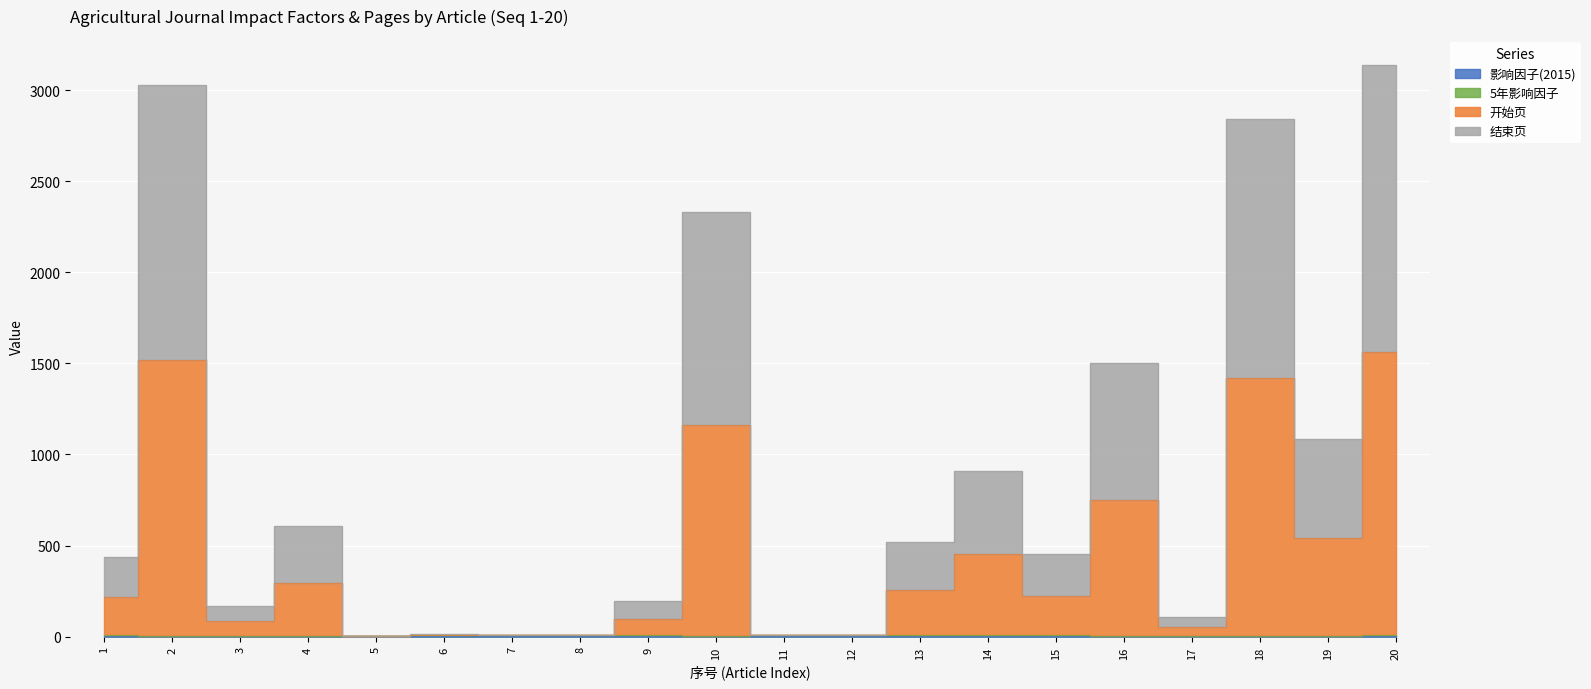

What is the total value across all series at 8?

28.3